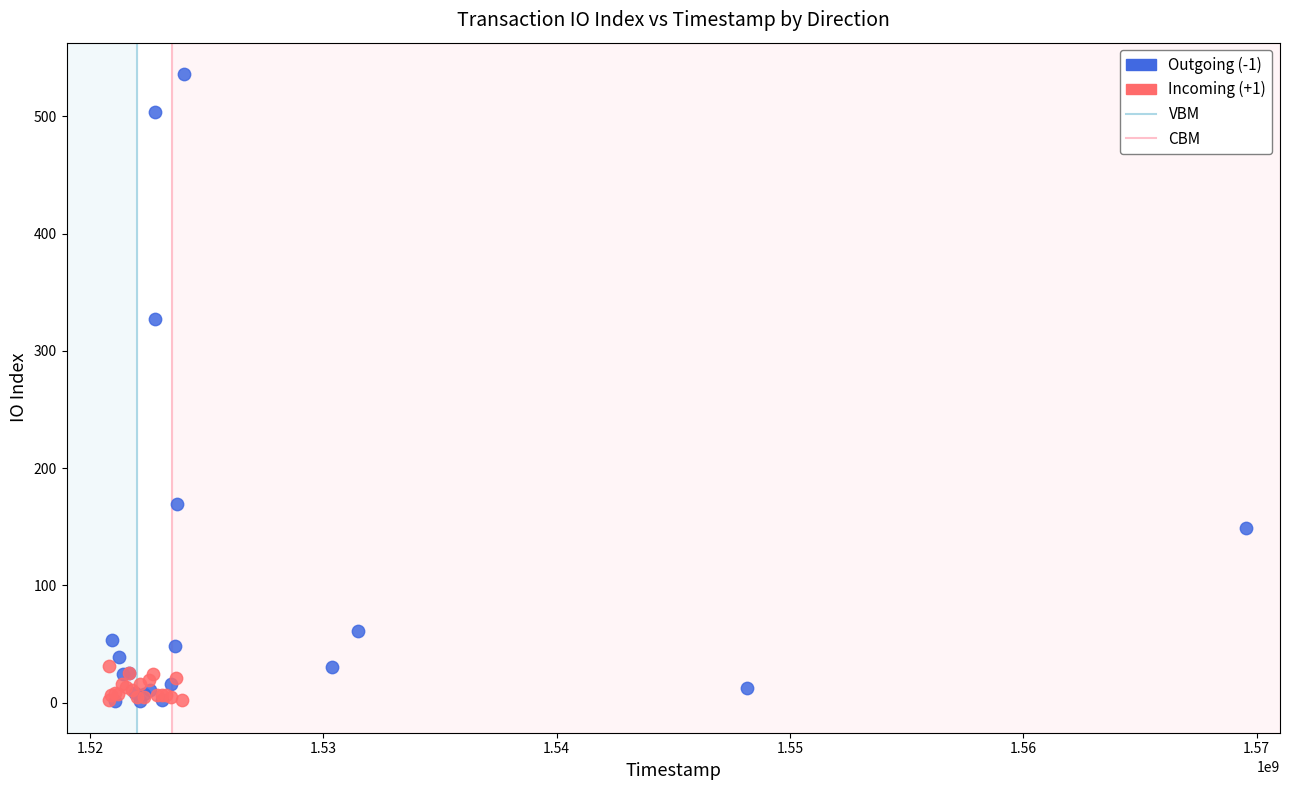

Which series contains the highest Y value?

Outgoing (-1)